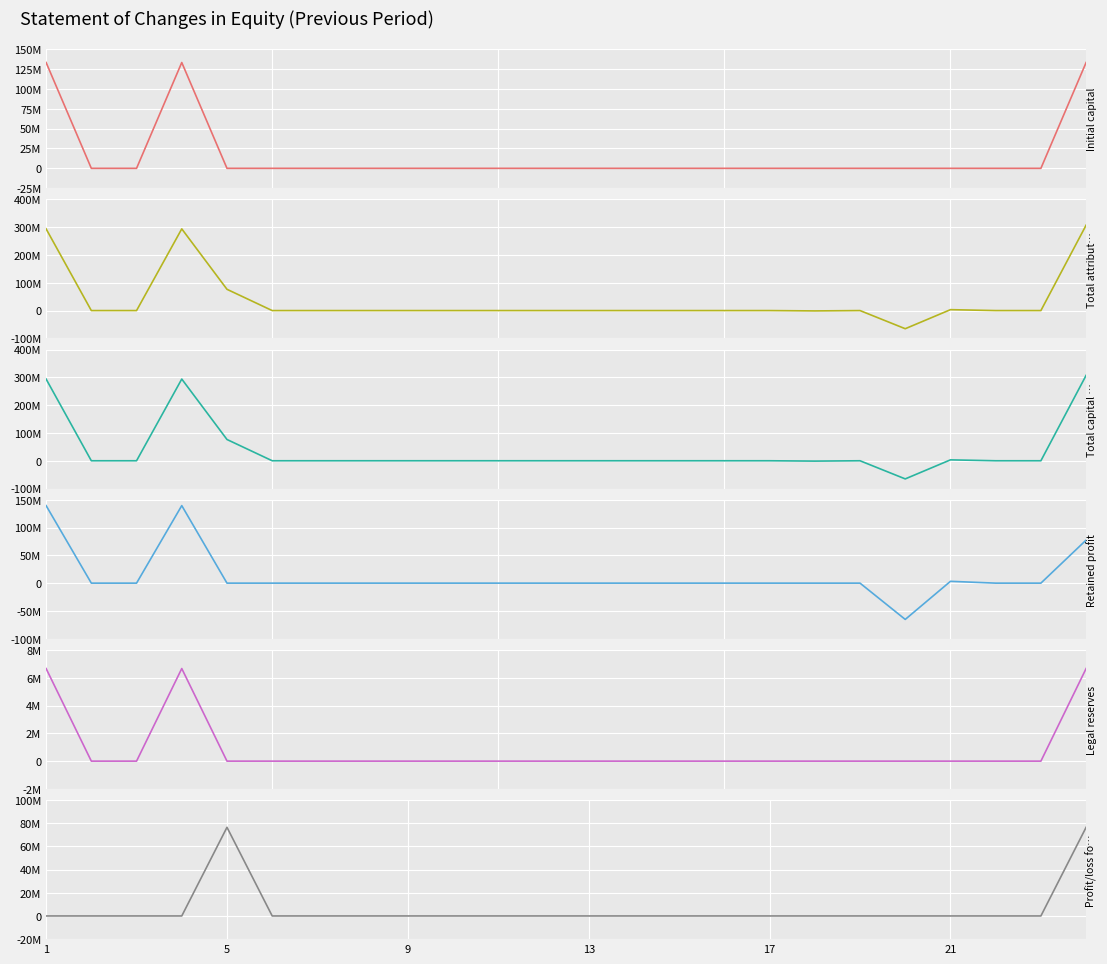

Reading right to left, extract all data points from this chart.

Initial capital: 133165000	0	0	0	0	0	0	0	0	0	0	0	0	0	0	0	0	0	0	0	133165000	0	0	133165000
Total attributable: 307093382	0	0	3268314	-65230956	0	-1234760	0	0	0	0	0	0	0	0	0	0	0	0	76490881	293799903	0	0	293799903
Total capital and reserves: 307093382	0	0	3268314	-65230956	0	-1234760	0	0	0	0	0	0	0	0	0	0	0	0	76490881	293799903	0	0	293799903
Retained profit: 77382005	0	0	3268314	-65230956	0	0	0	0	0	0	0	0	0	0	0	0	0	0	0	139344647	0	0	139344647
Legal reserves: 6658250	0	0	0	0	0	0	0	0	0	0	0	0	0	0	0	0	0	0	0	6658250	0	0	6658250
Profit/loss for year: 76490881	0	0	0	0	0	0	0	0	0	0	0	0	0	0	0	0	0	0	76490881	0	0	0	0